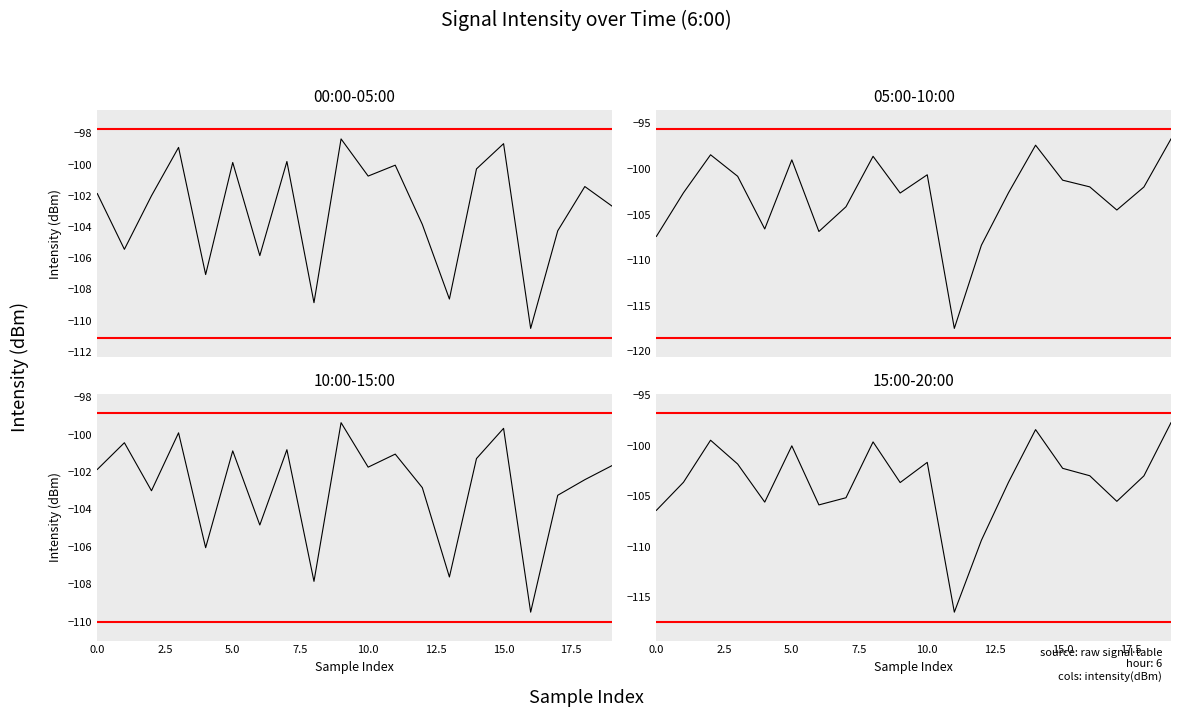

What is the difference between the maximum and second lowest values in the 15:00-20:00 series?

11.6